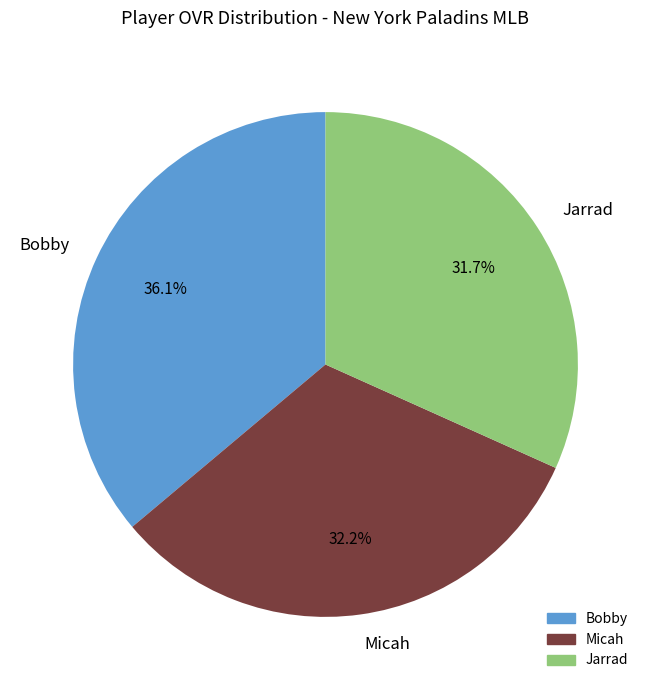

What percentage do Jarrad and Bobby together represent?

67.8%